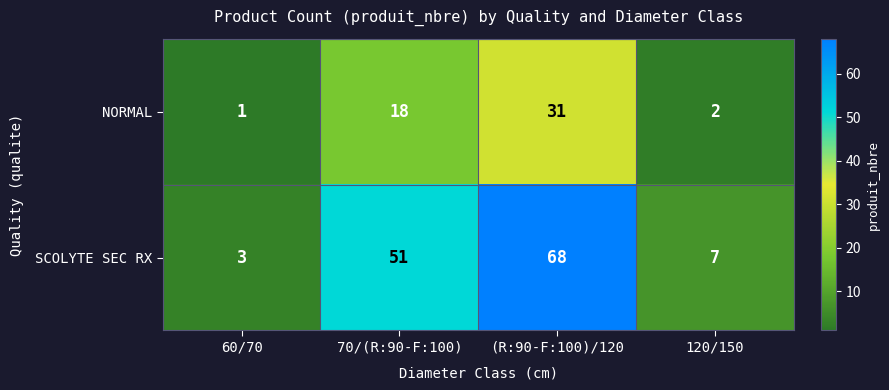

Which series has the largest range (max minus min)?

SCOLYTE SEC RX